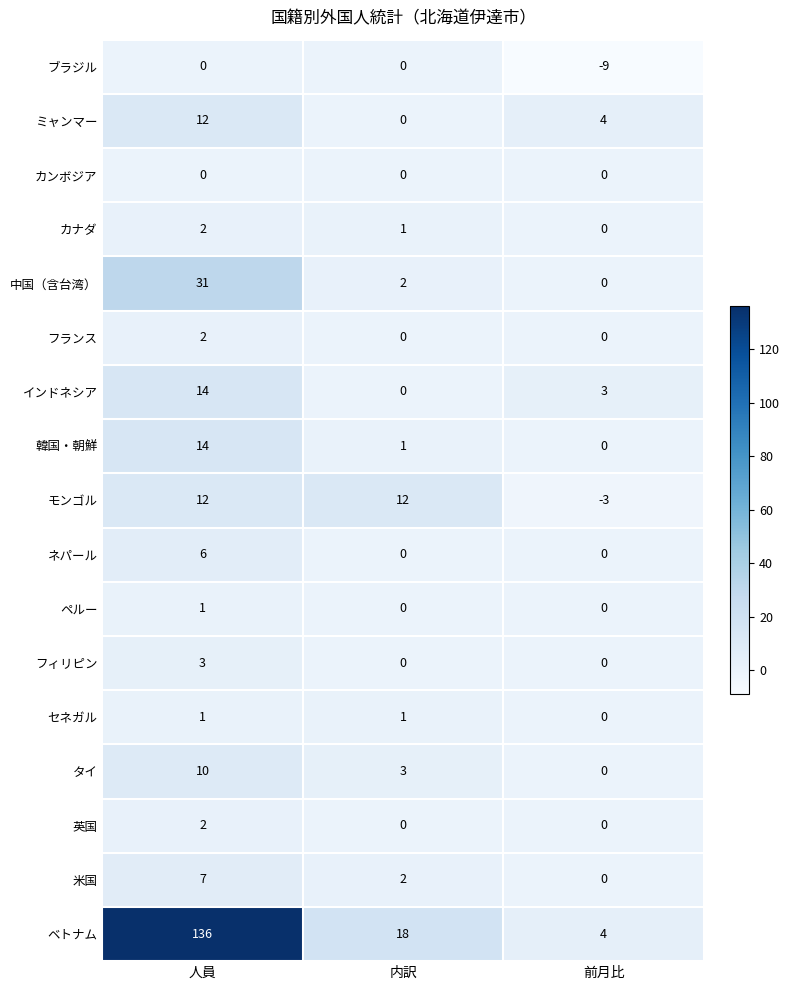

At which category does the chart reach its peak across all series?

人員